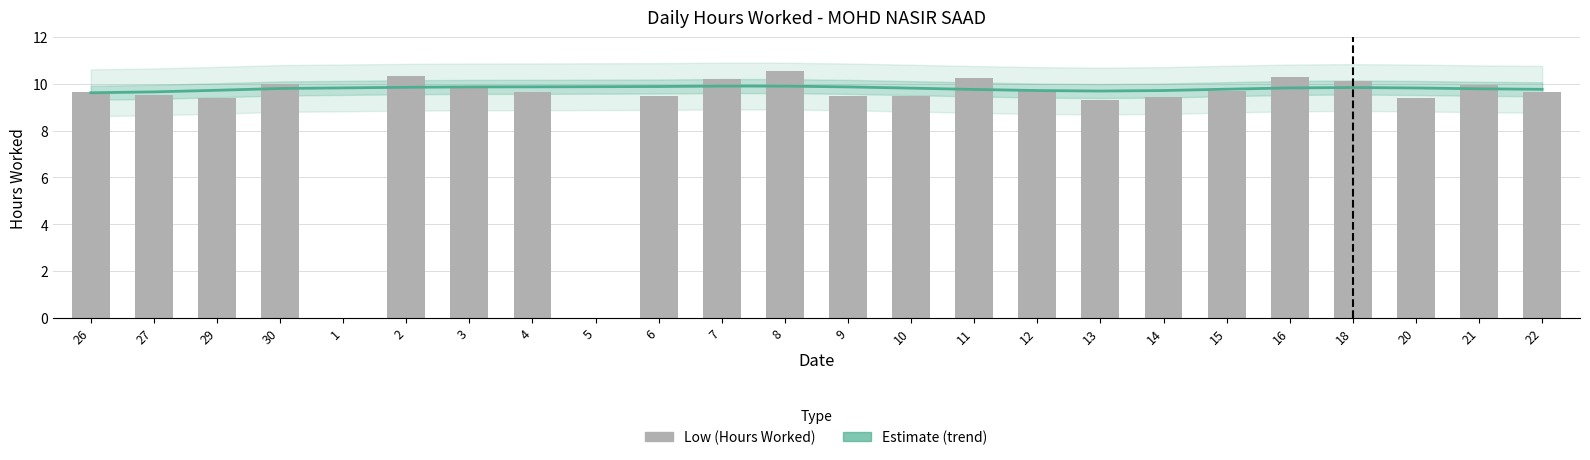

Which category has the lowest value across all series?

1